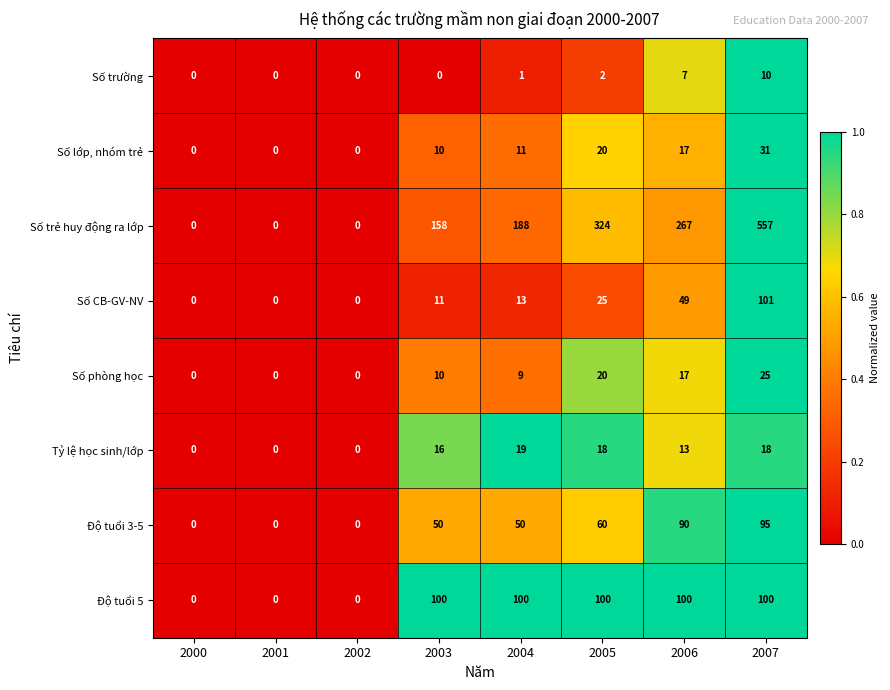

List the series in order of their peak value, highest first.

Số trẻ huy động ra lớp, Số CB-GV-NV, Độ tuổi 5, Độ tuổi 3-5, Số lớp, nhóm trẻ, Số phòng học, Tỷ lệ học sinh/lớp, Số trường